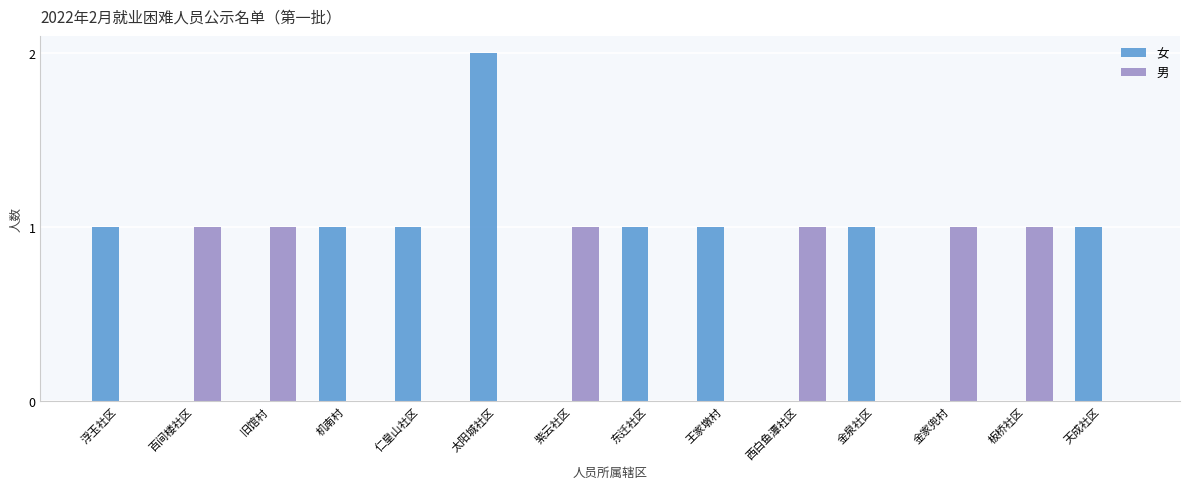

At which category is the sum across all series the highest?

太阳城社区